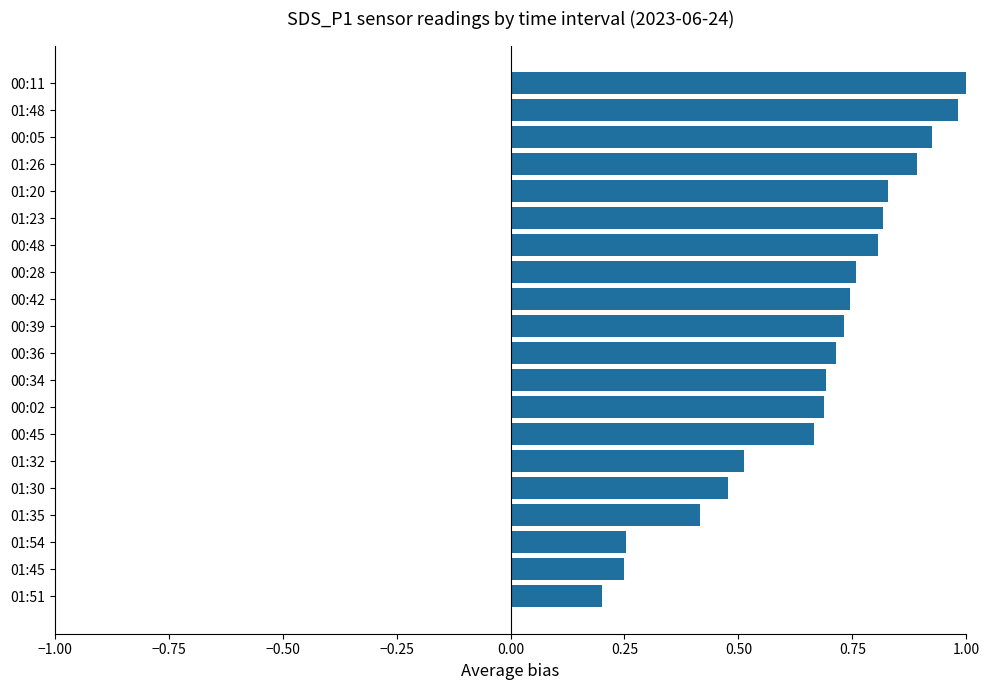

Where is the data nearest to the value 0?

01:51